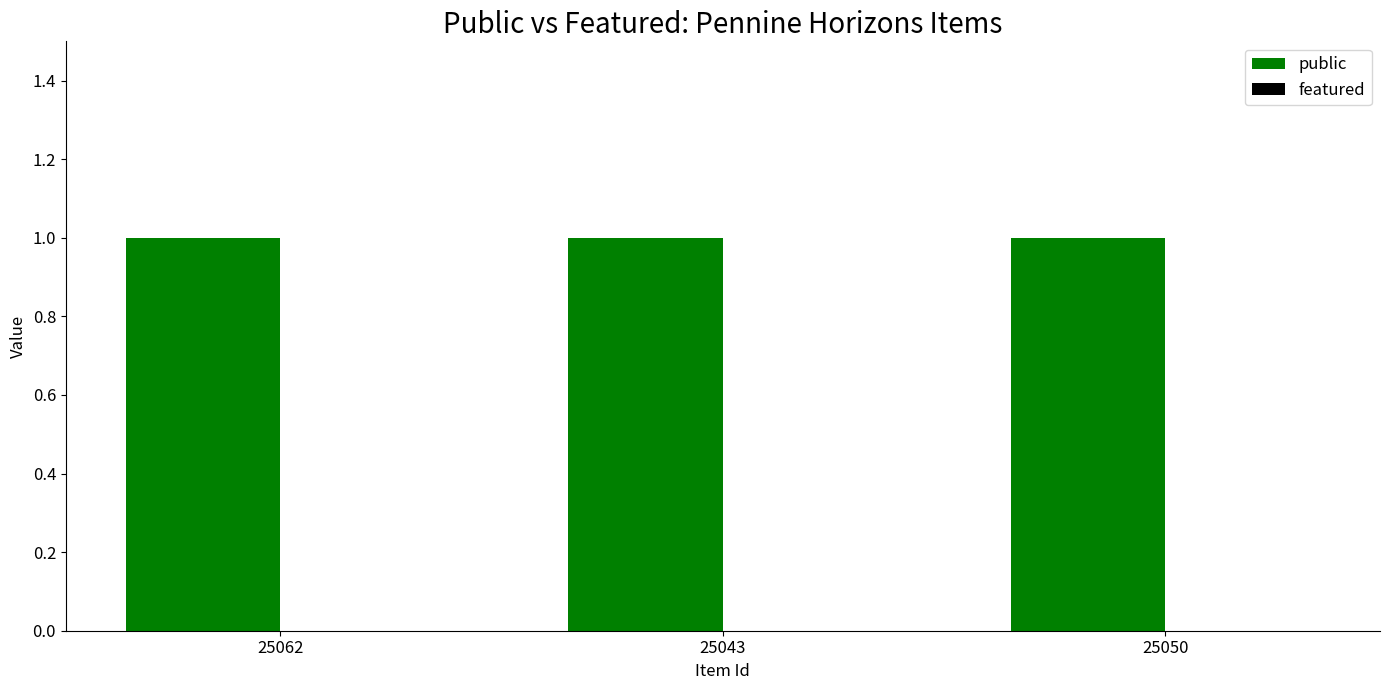

Which series has the largest total across all categories?

public